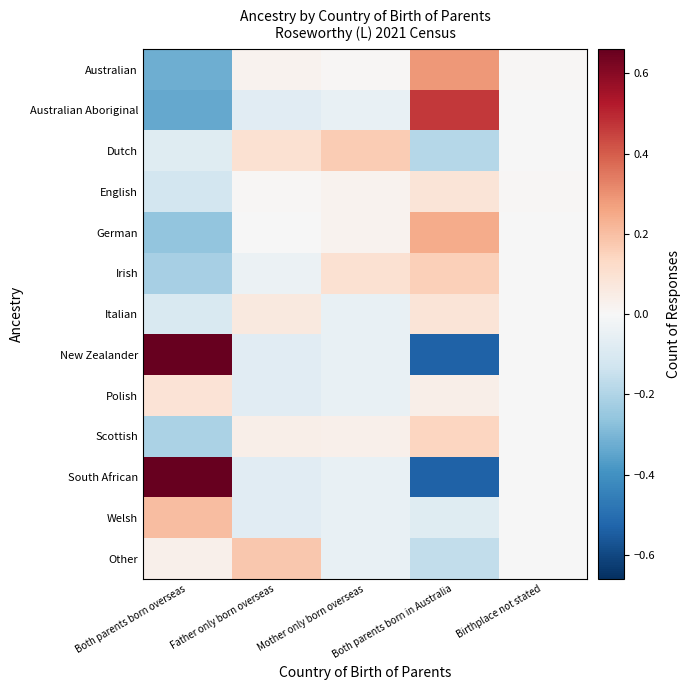

At how many categories does at least one series exceed 0?

5